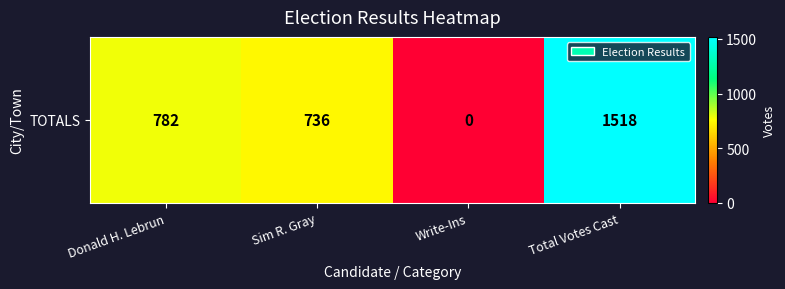

The value at Sim R. Gray is 970. True or false?

False